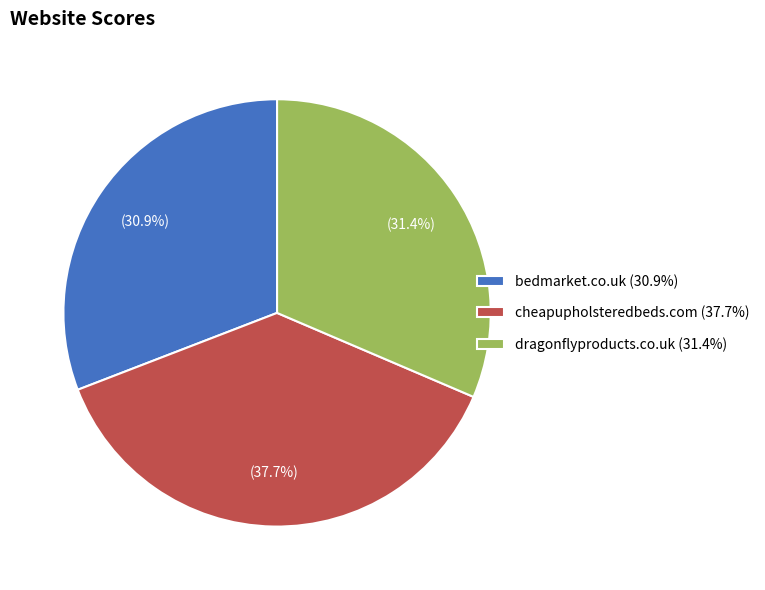

Count the number of slices in the pie.

3